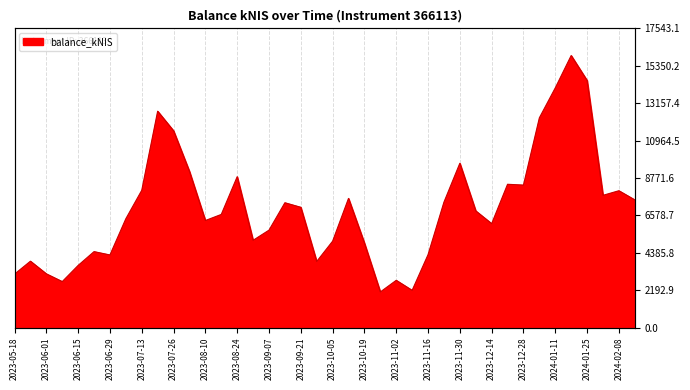

At which label is the value closest to 9017?

2023-08-03